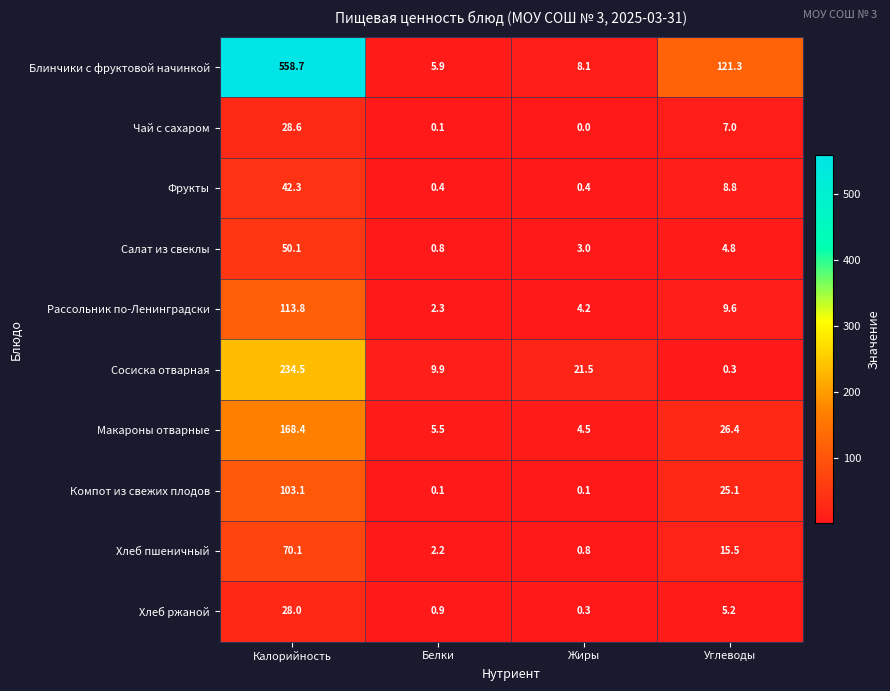

List the series in order of their peak value, highest first.

Блинчики с фруктовой начинкой, Сосиска отварная, Макароны отварные, Рассольник по-Ленинградски, Компот из свежих плодов, Хлеб пшеничный, Салат из свеклы, Фрукты, Чай с сахаром, Хлеб ржаной